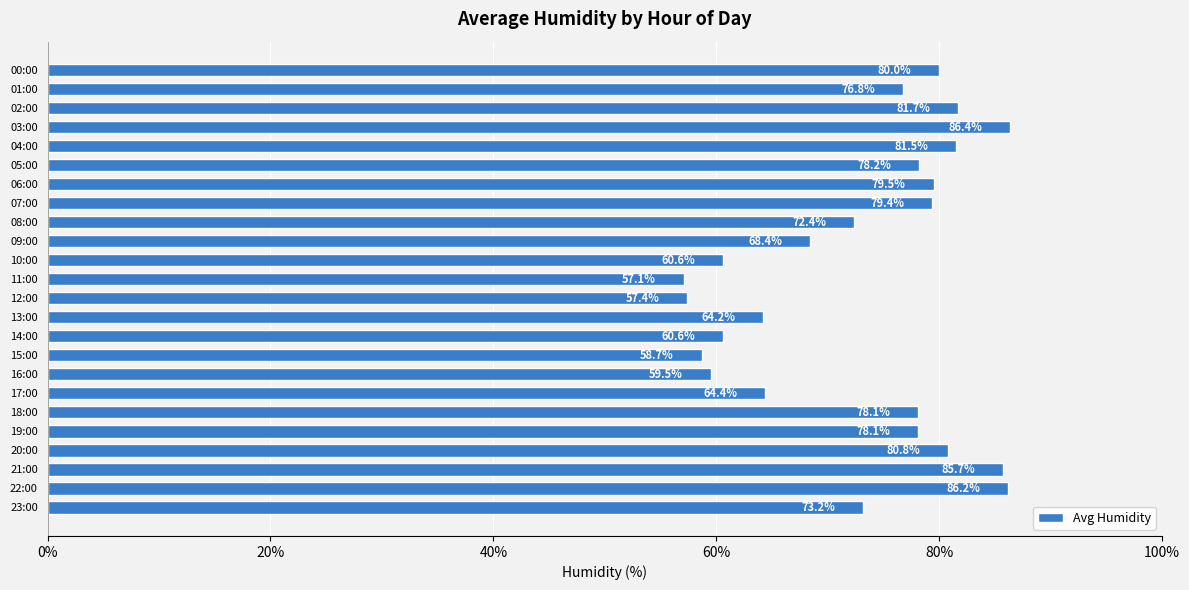

At which category does the chart reach its peak across all series?

03:00